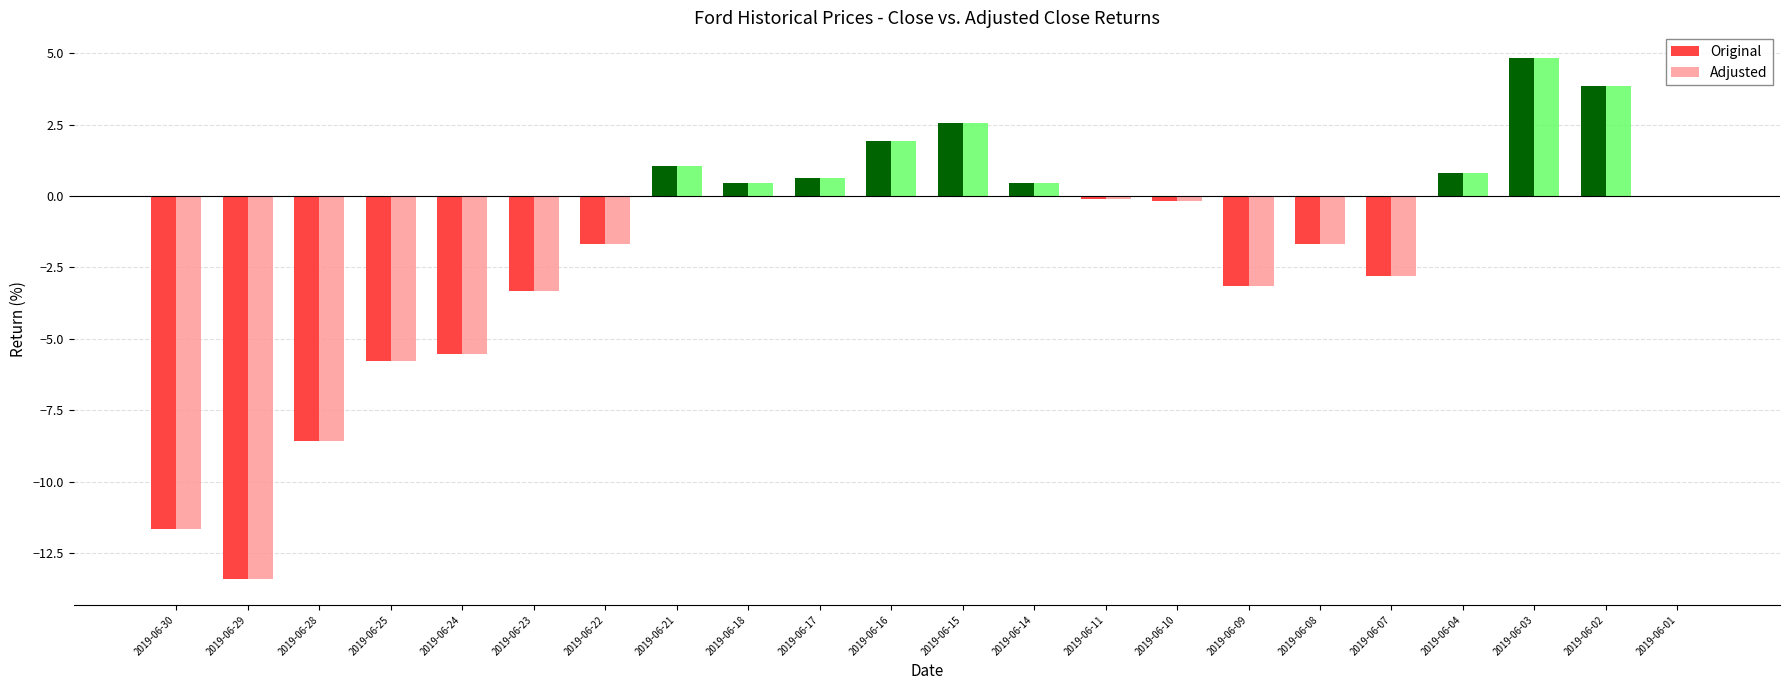

Is the value of Original at 2019-06-08 greater than the value of Adjusted at 2019-06-15?

No